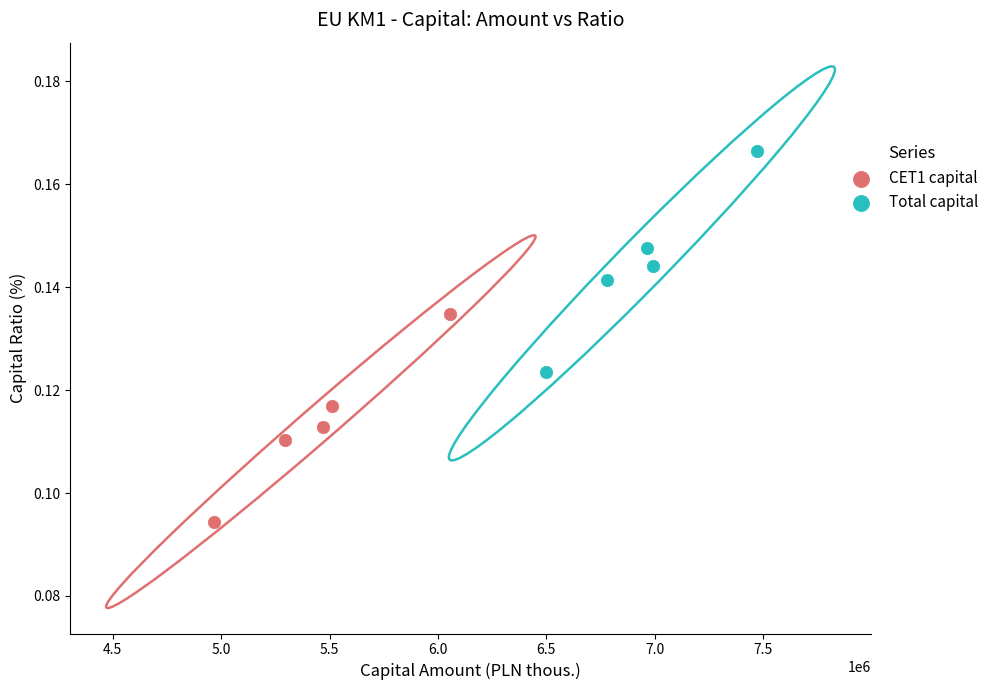

Which series reaches the maximum Y coordinate?

Total capital